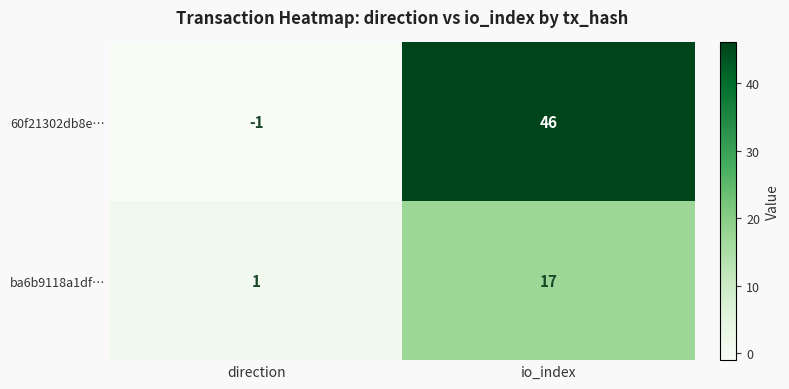

What is the maximum value shown in the chart?

46